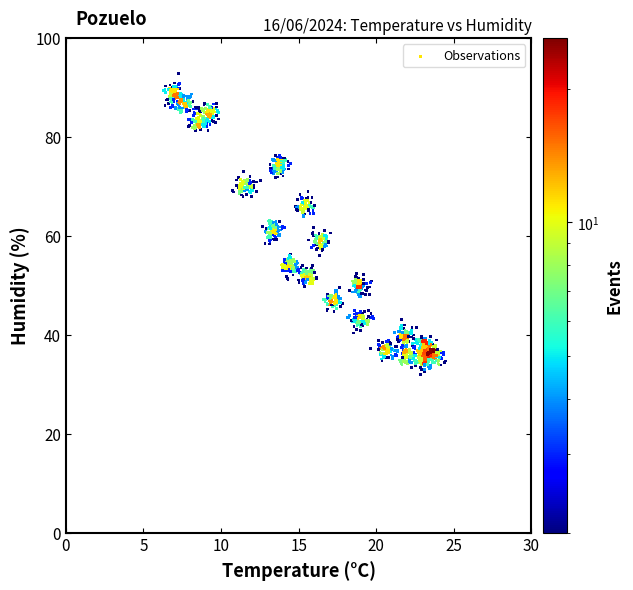

What is the range of Y values (max minus min)?

60.9